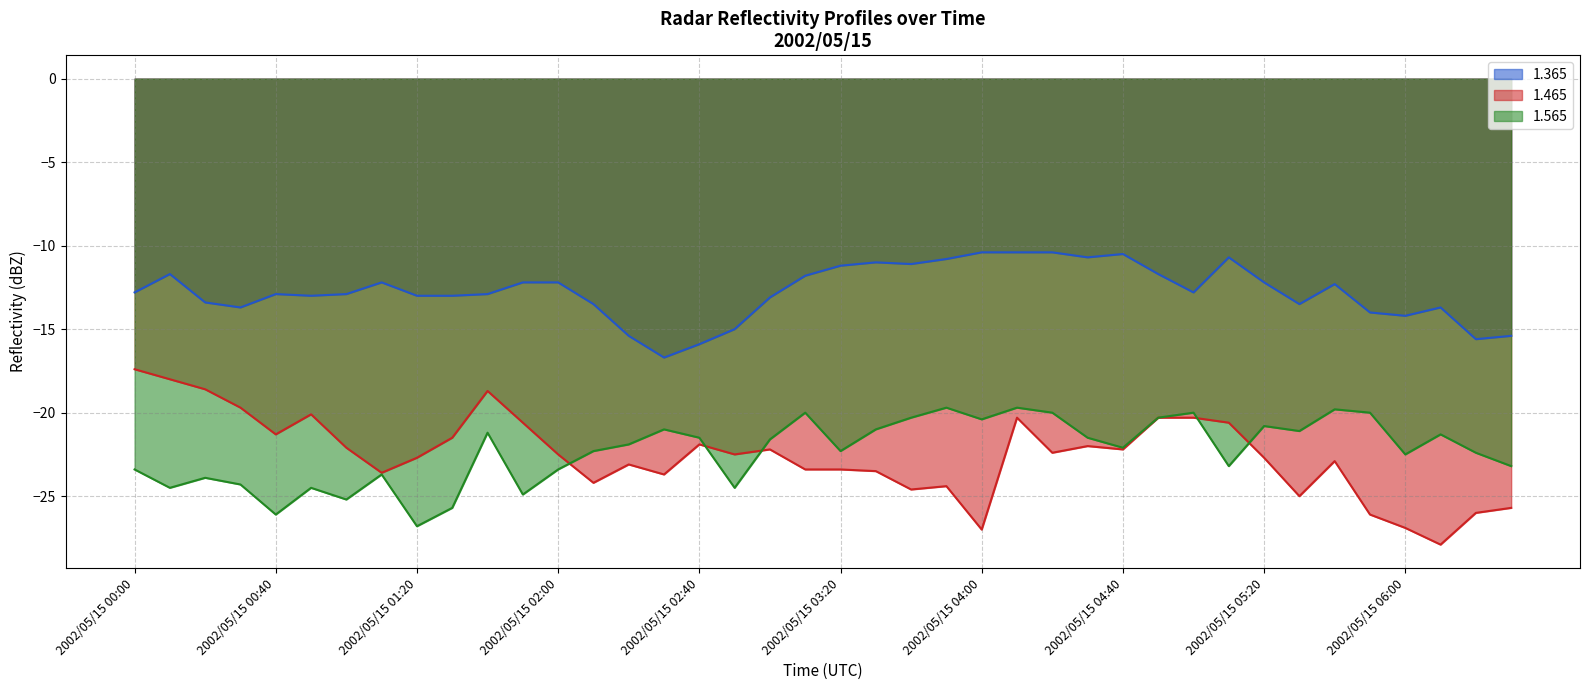

At 2002/05/15 05:50, list the series in order from smallest to largest.

1.465, 1.565, 1.365